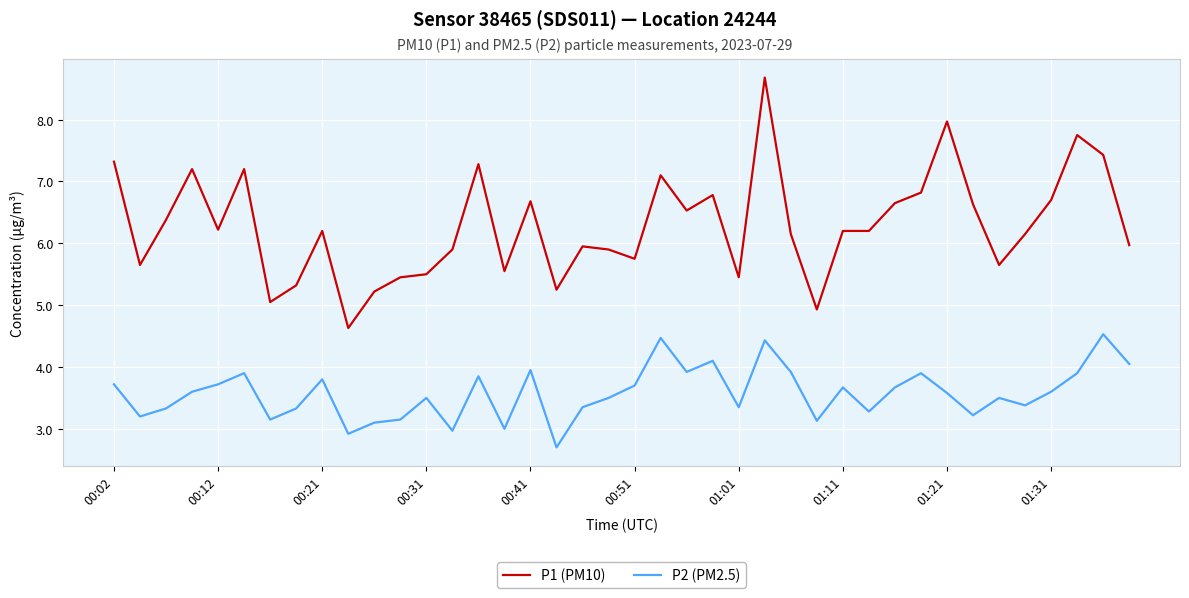

True or false: P1 (PM10) and P2 (PM2.5) cross at least once.

False